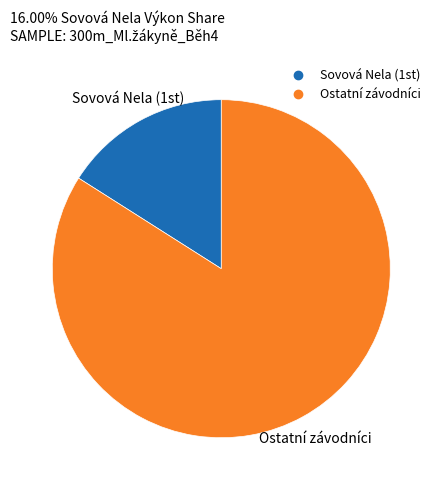

How many slices are in this pie chart?

2